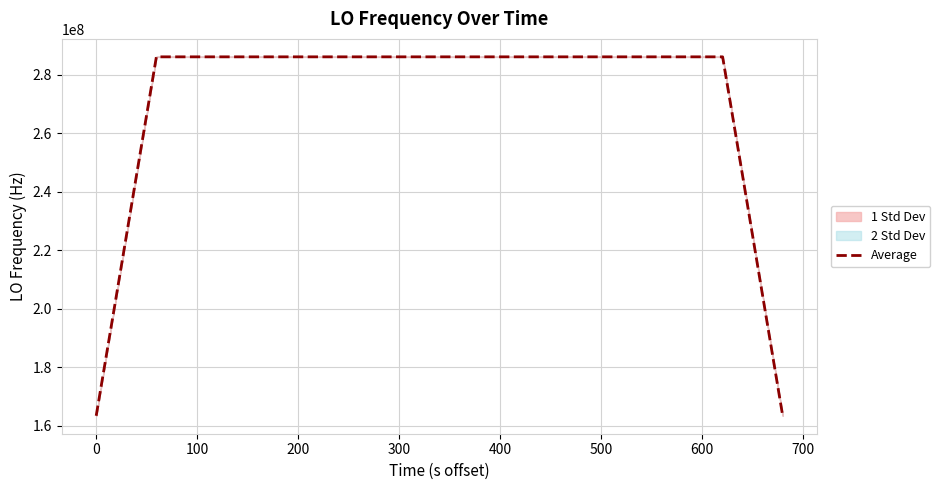

What is the average value?

273787843.8